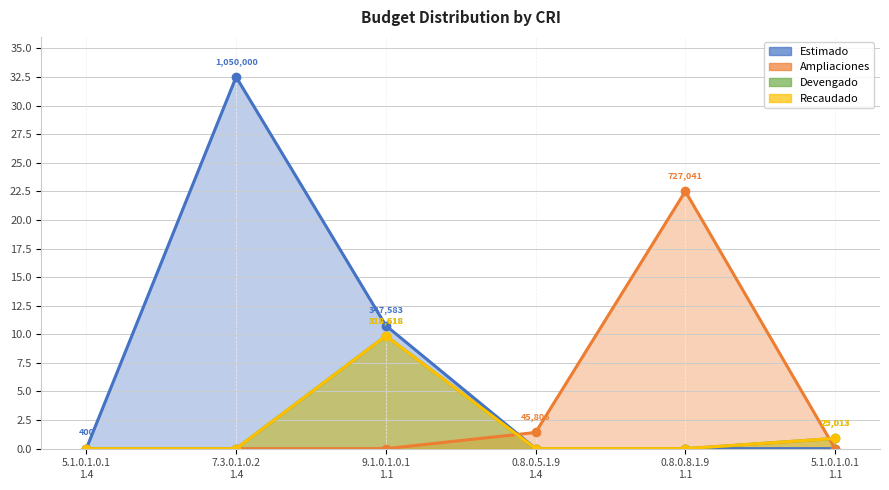

What is the total value across all series at 0.8.0.5.1.9
1.4?

1.4